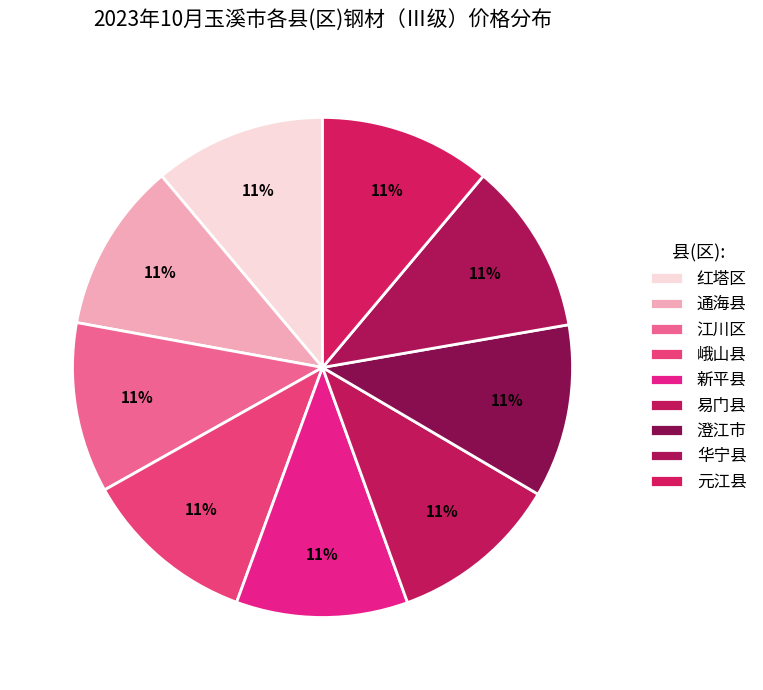

Is there any slice that represents more than half of the pie?

No